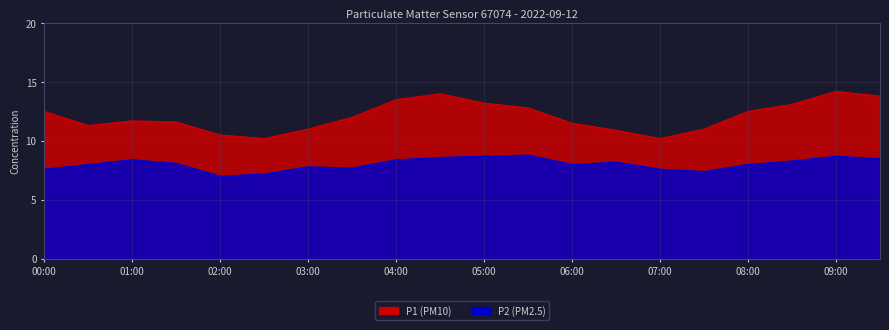

Count the number of data series in this chart.

2